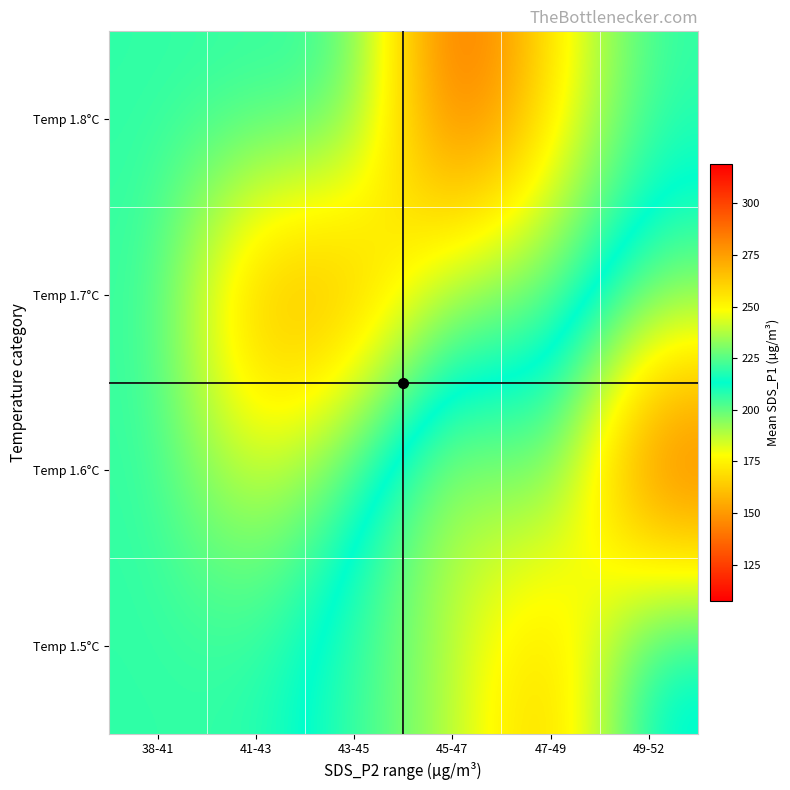

Between 49-52 and 43-45, which is larger?

43-45